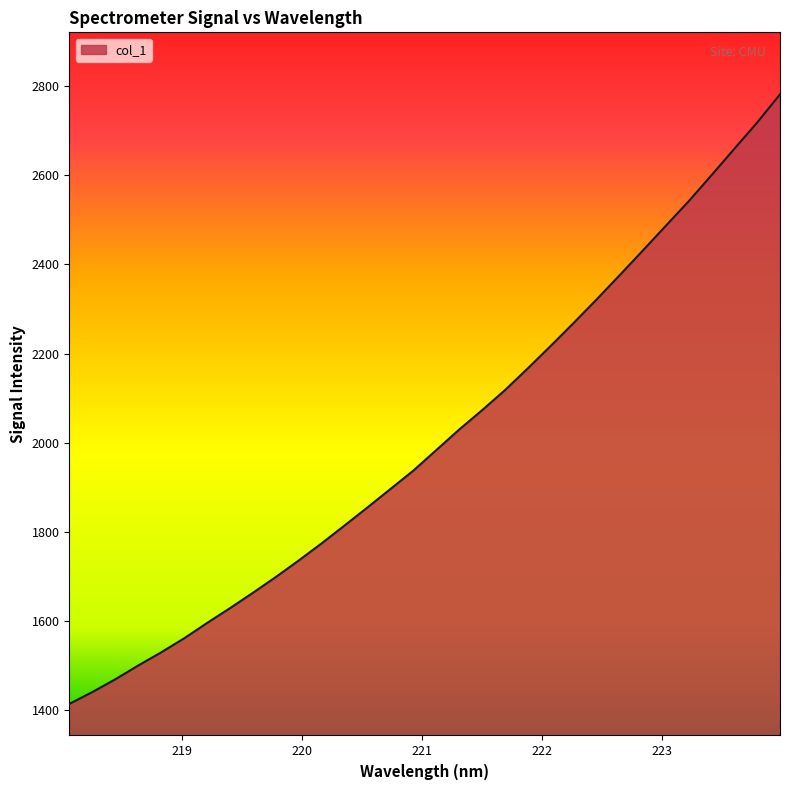

What is the greatest value displayed?

2780.8